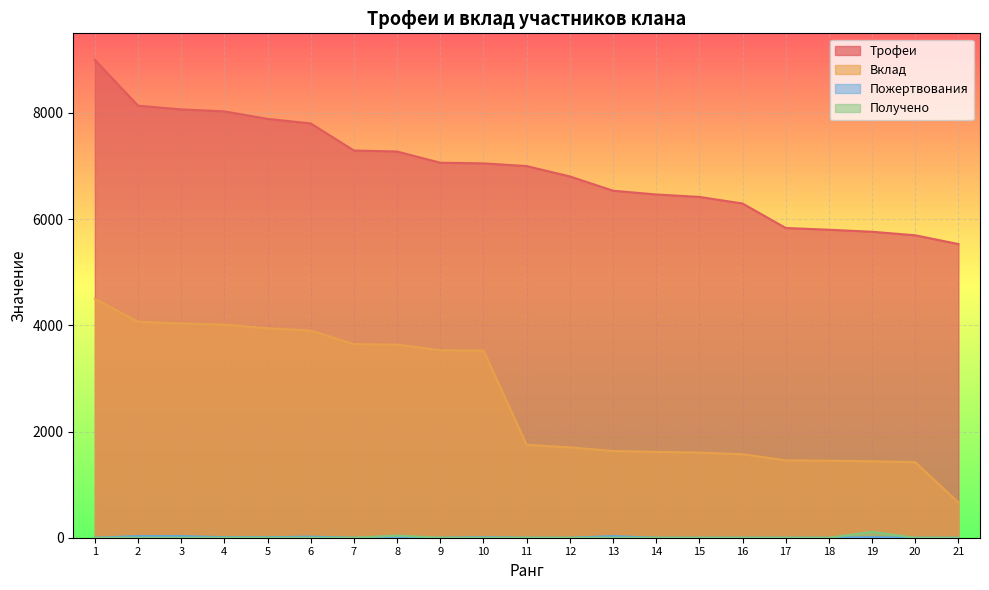

The Трофеи series shows 12980 at 1. True or false?

False